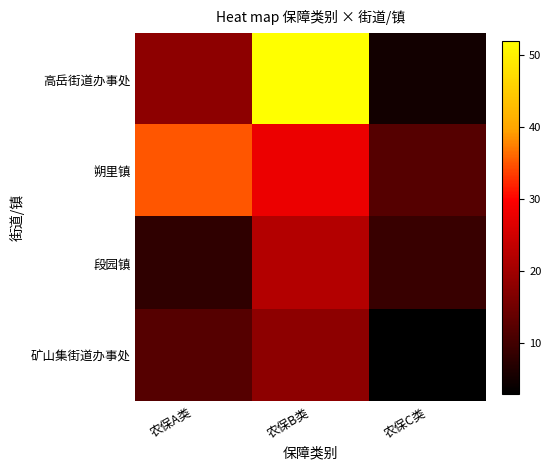

At how many categories does at least one series exceed 26?

2